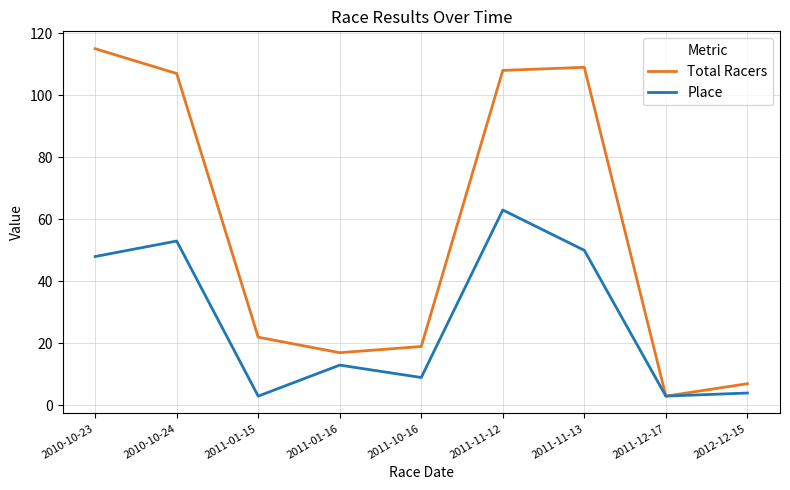

At which category does Total Racers reach its first local peak?

2011-11-13